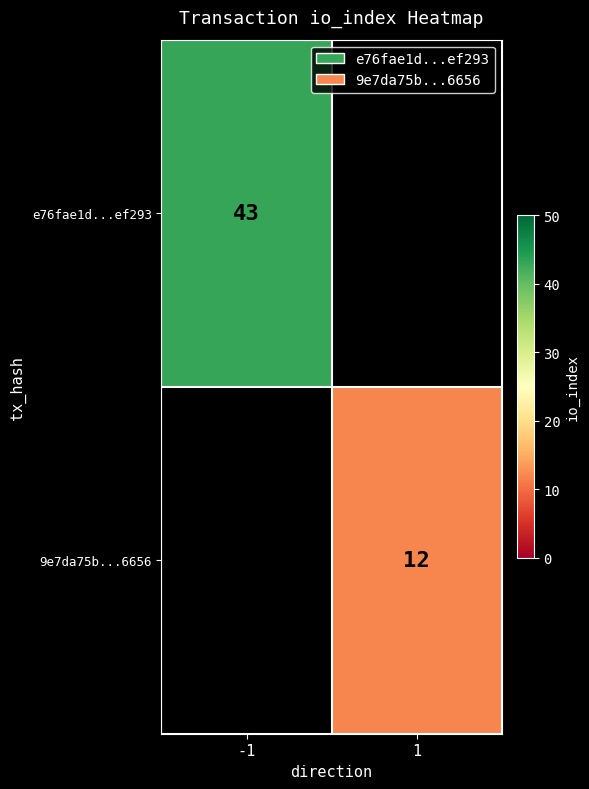

Is it true that e76fae1d...ef293 equals 43 at -1?

True